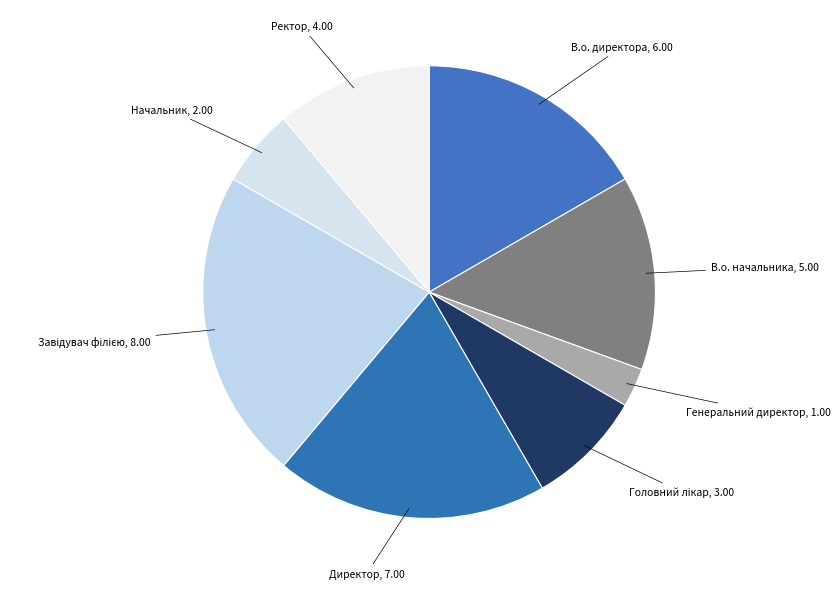

Is Генеральний директор the majority of the pie?

No